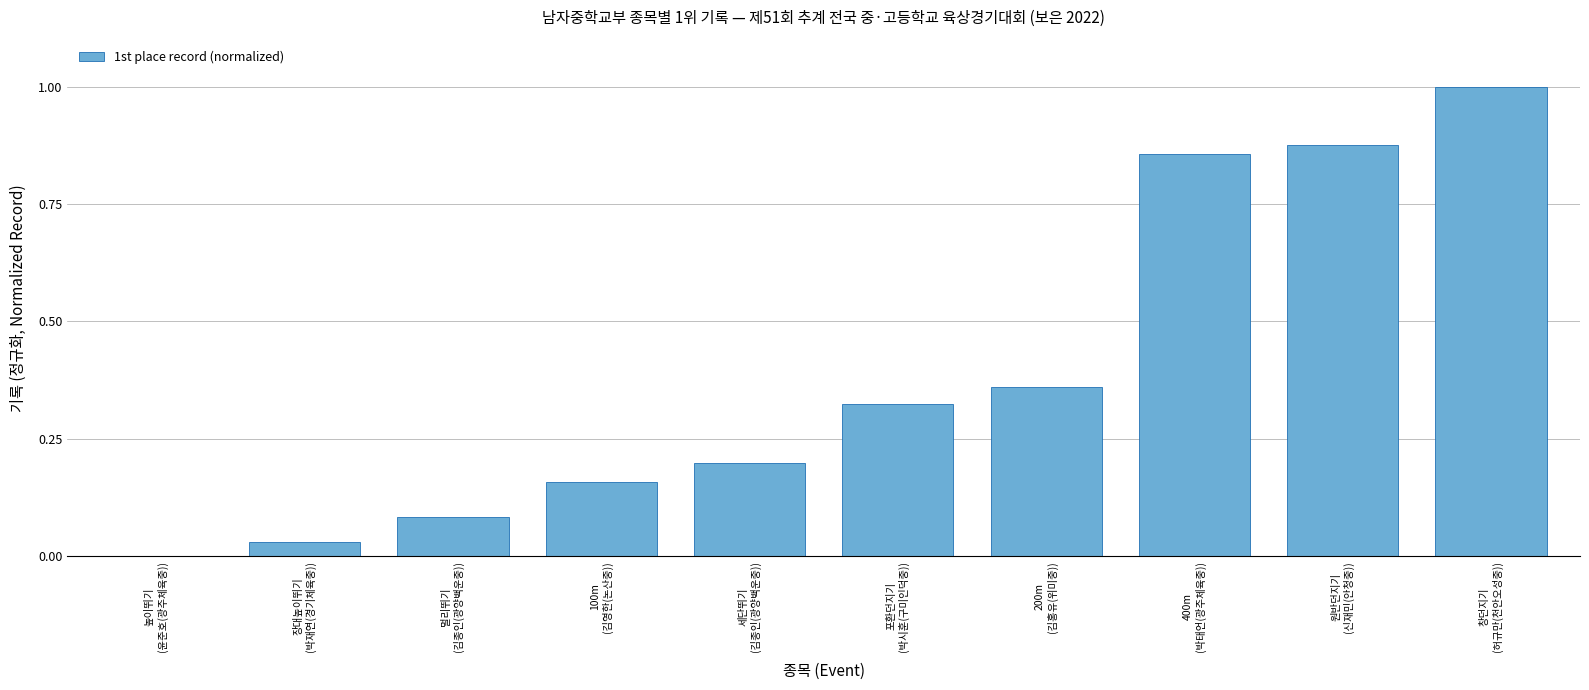

Where is the data nearest to the value 0?

높이뛰기
(윤준호(광주체육중))